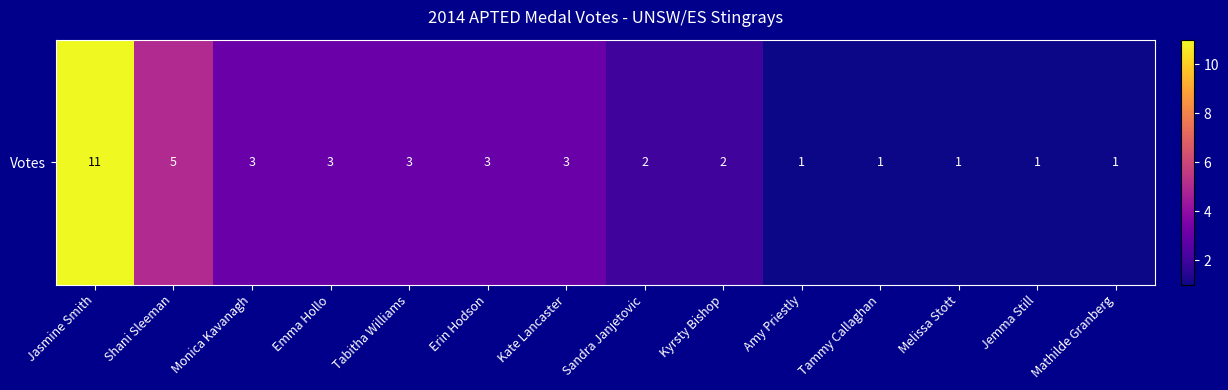

The value at Jasmine Smith is 3. True or false?

False